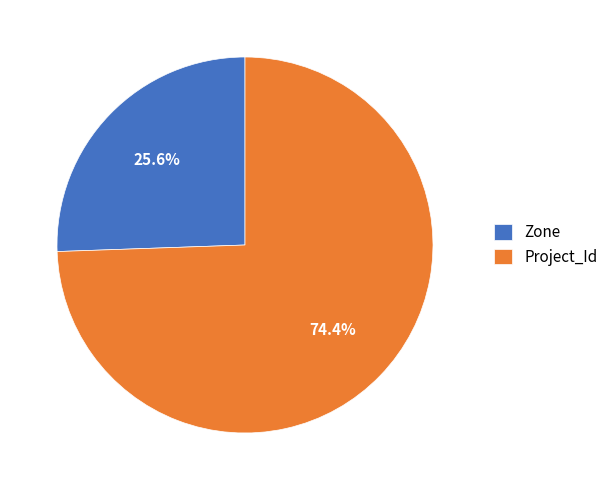

Rank the categories by value from highest to lowest.

Project_Id, Zone